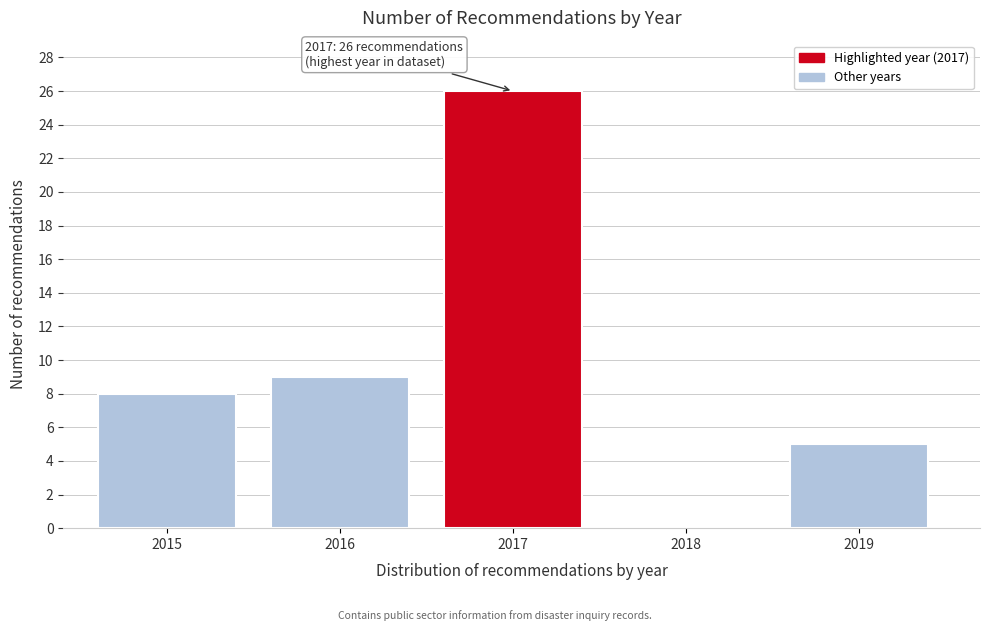

Reading right to left, list all the values displayed in this chart.

2019=5	2018=0	2017=26	2016=9	2015=8